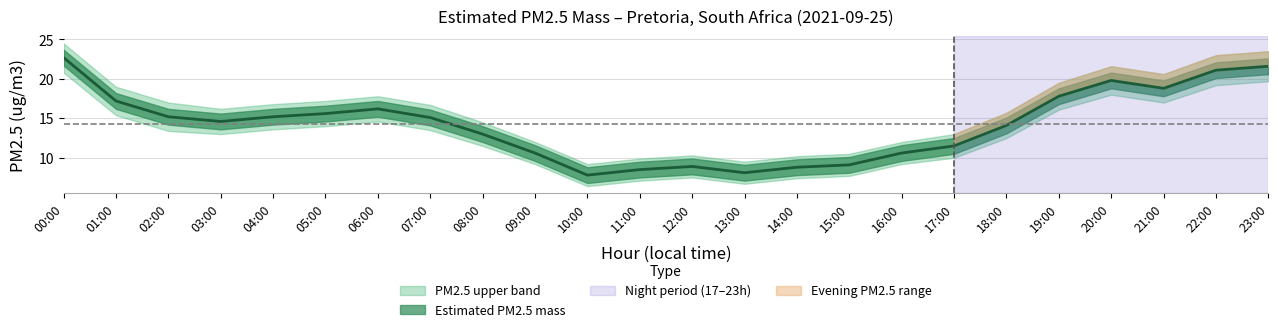

What is the difference between the second highest and second lowest values in the PM2.5 upper band series?

14.0